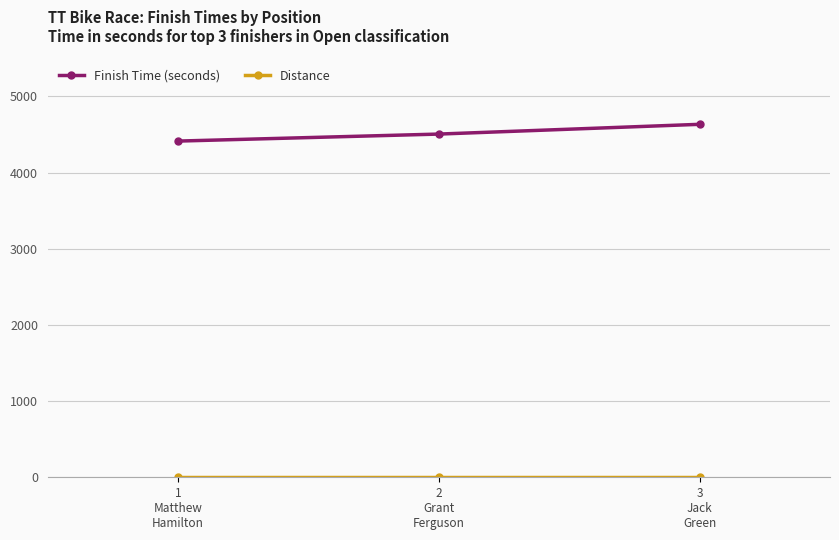

Which series changed the most between 2
Grant
Ferguson and 3
Jack
Green?

Finish Time (seconds)